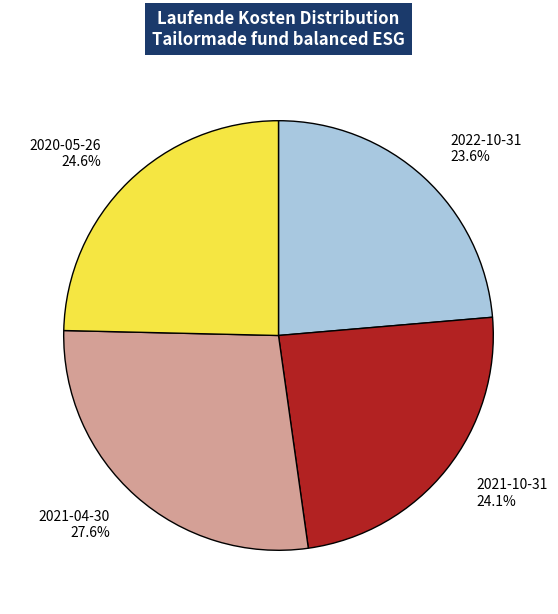

Is the sum of 2021-04-30 and 2022-10-31 greater than half?

Yes